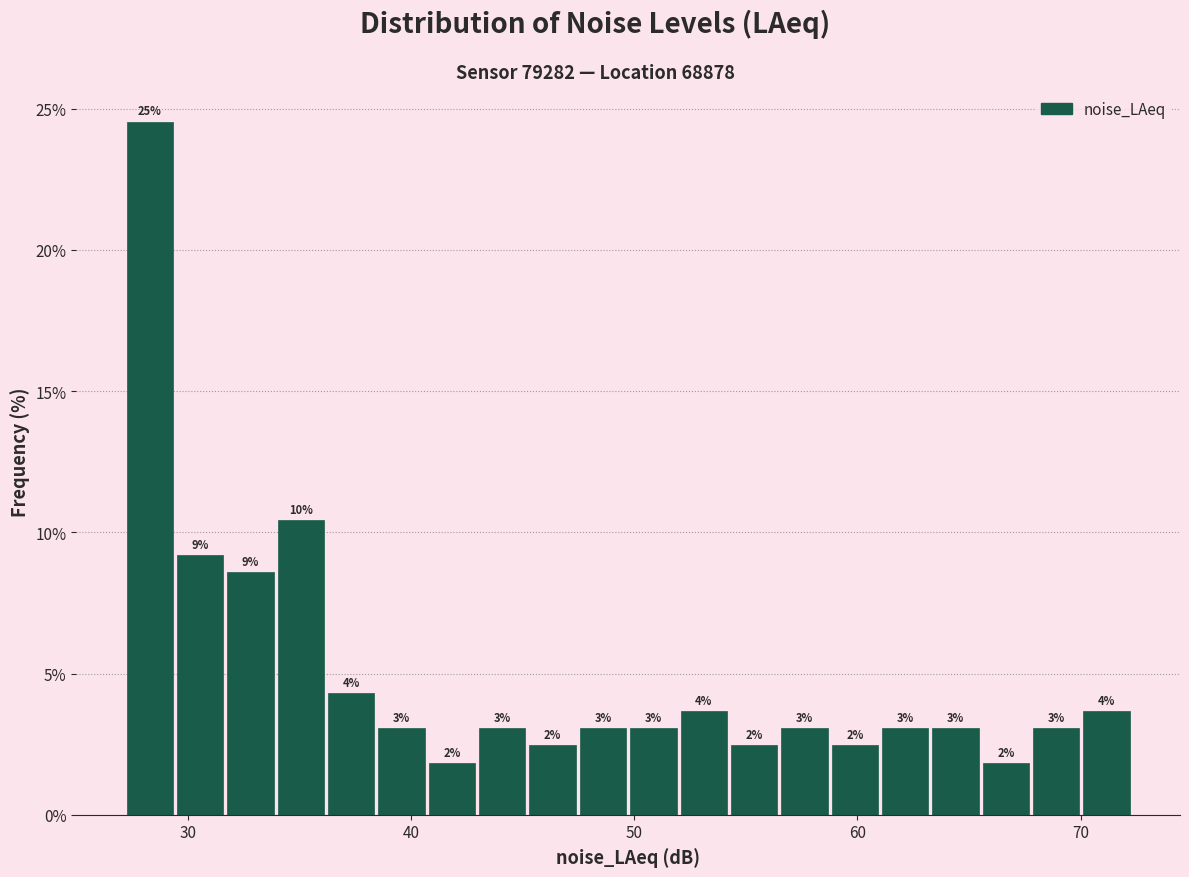

Read against the x-axis, roughly where is the centre of the tallest bar?

28